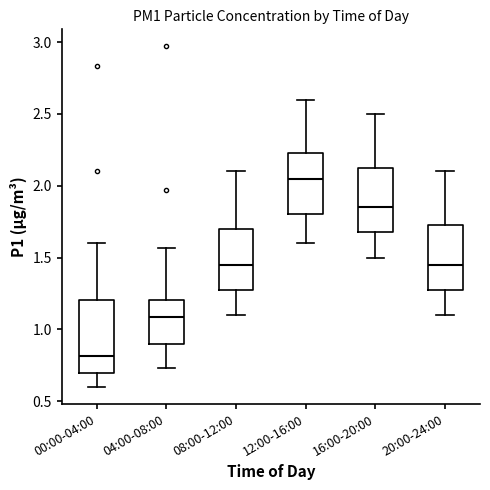

Comparing the boxes themselves (not the whiskers), which one is the tallest?

00:00-04:00